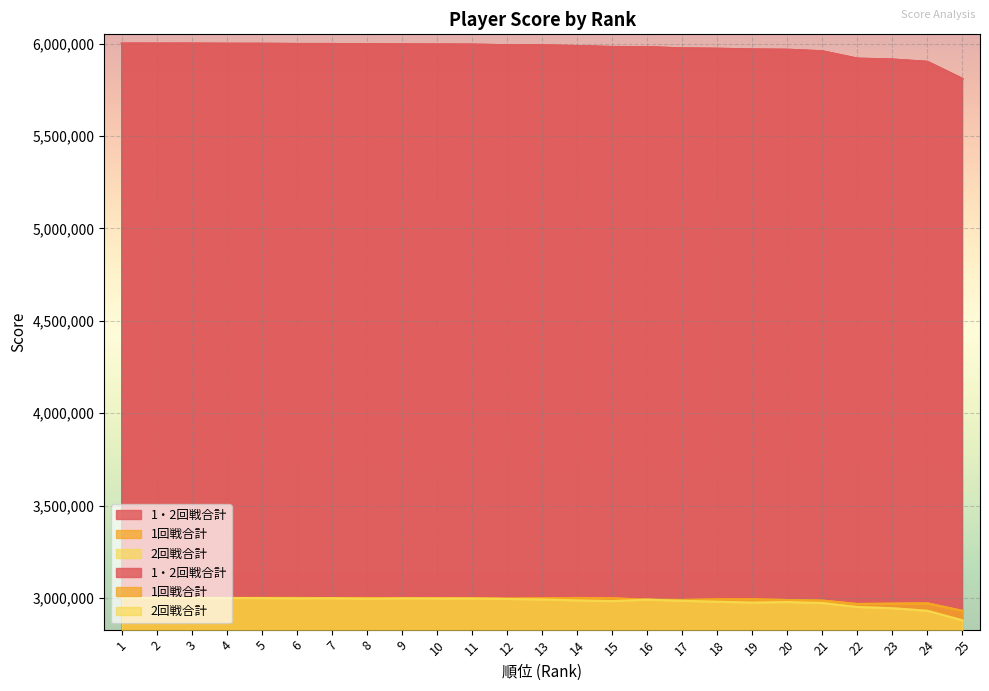

True or false: 2回戦合計 and 1・2回戦合計 intersect in this chart.

False